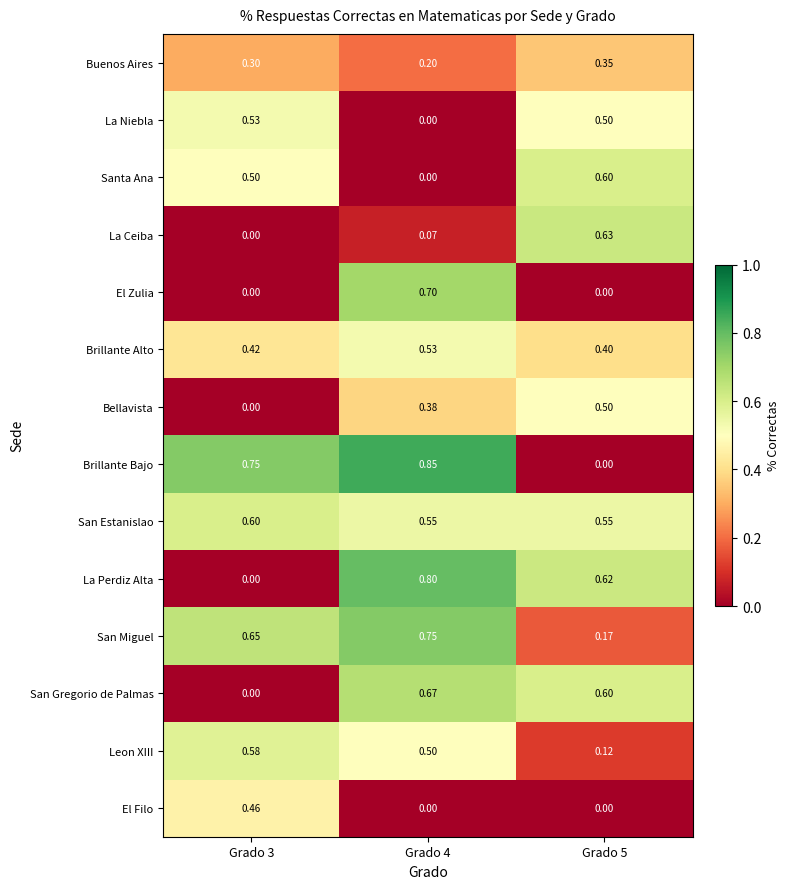

What is the total value across all series at Grado 4?

6.0